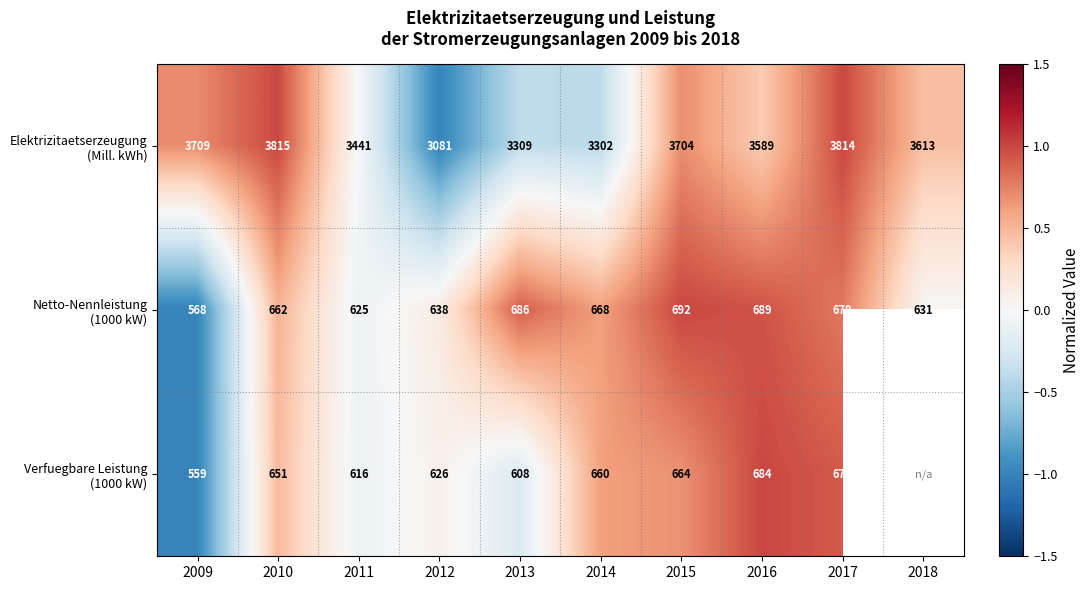

Is the value of Verfuegbare Leistung (1000 kW) at 2017 greater than the value of Netto-Nennleistung (1000 kW) at 2011?

Yes